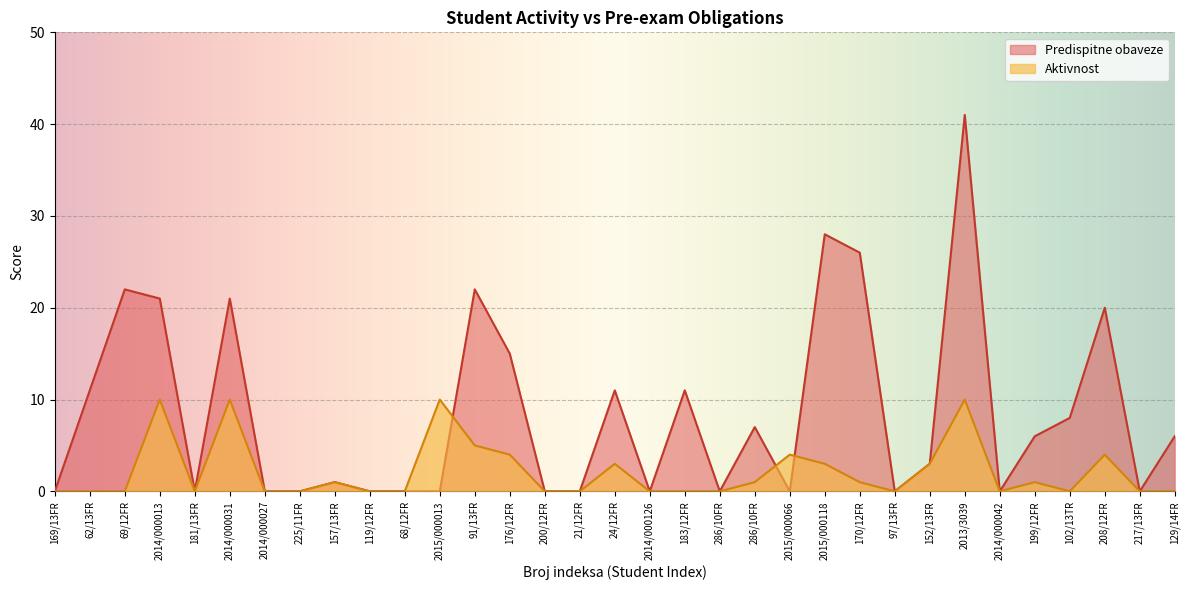

What is the greatest value displayed?

41